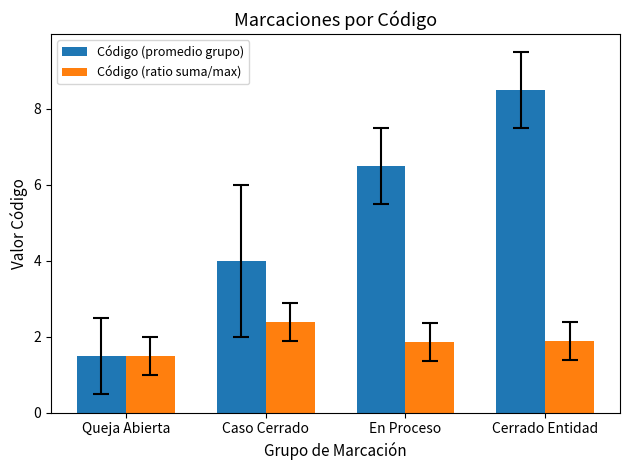

Rank the categories by Código (promedio grupo) value from lowest to highest.

Queja Abierta, Caso Cerrado, En Proceso, Cerrado Entidad